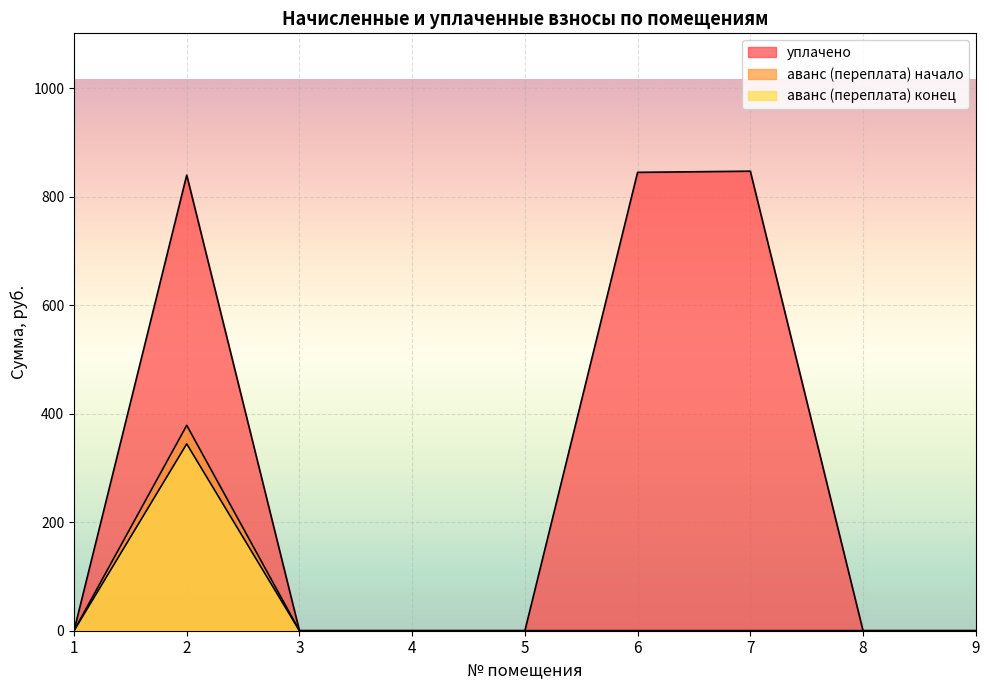

What is the maximum value for аванс (переплата) конец?

344.5